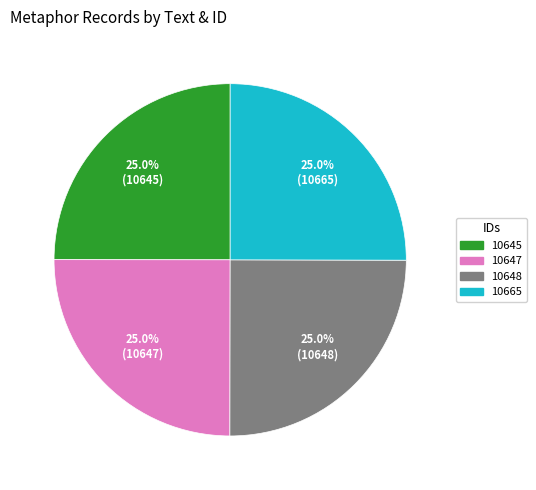

Is there a majority slice in this chart?

No